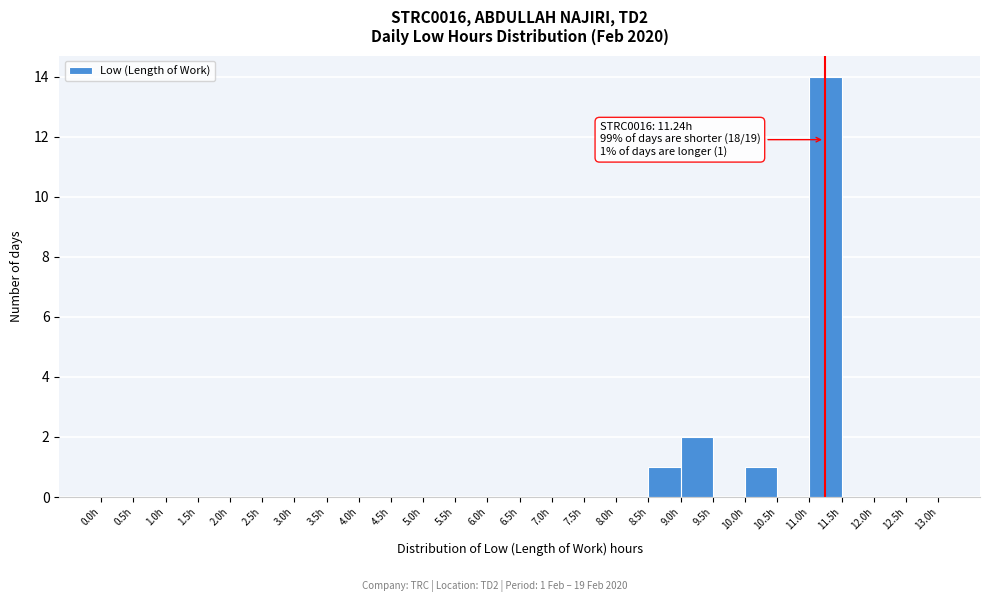

Over which range of the x-axis is the bar tallest?

11.0 to 11.5